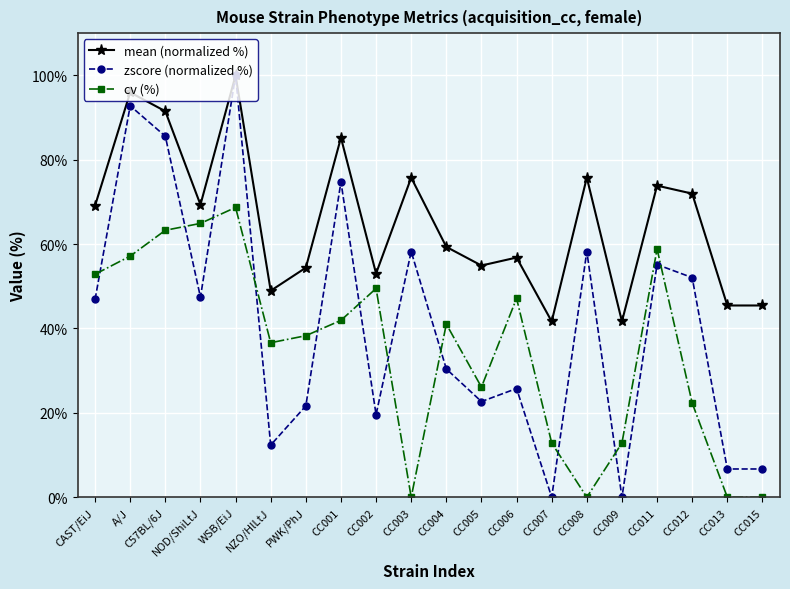

Read the mean (normalized %) value at CC004.

59.3